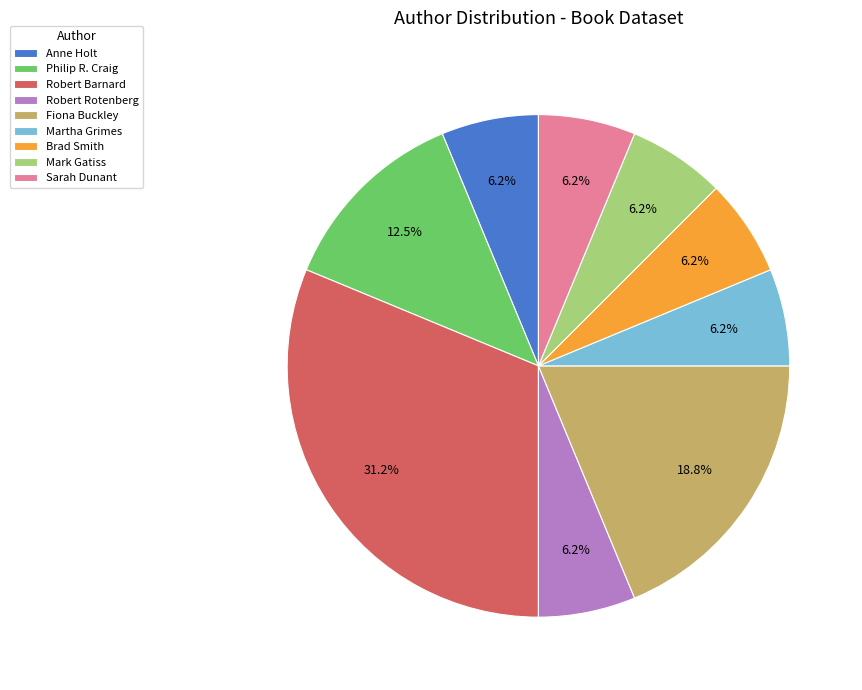

Approximately how many times larger is the value at Brad Smith compared to Mark Gatiss?

1.0